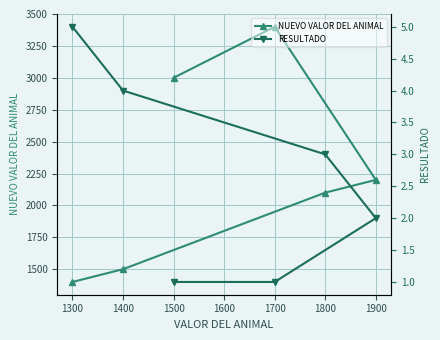

What is the maximum value for NUEVO VALOR DEL ANIMAL?

3400